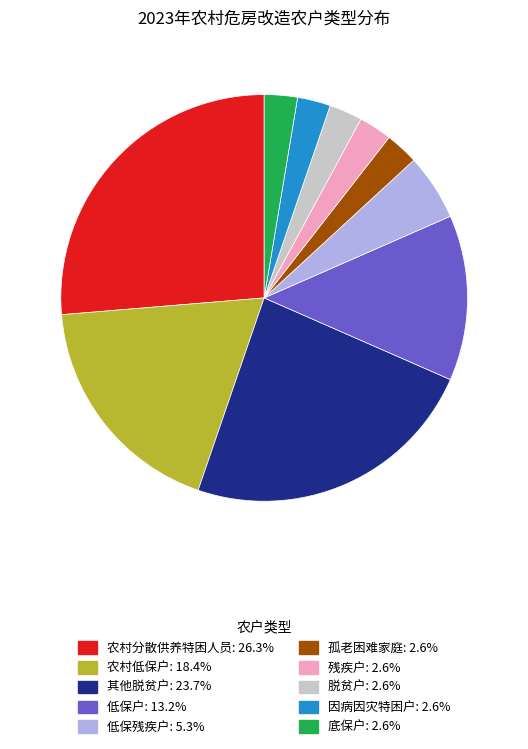

Is 残疾户 the majority of the pie?

No